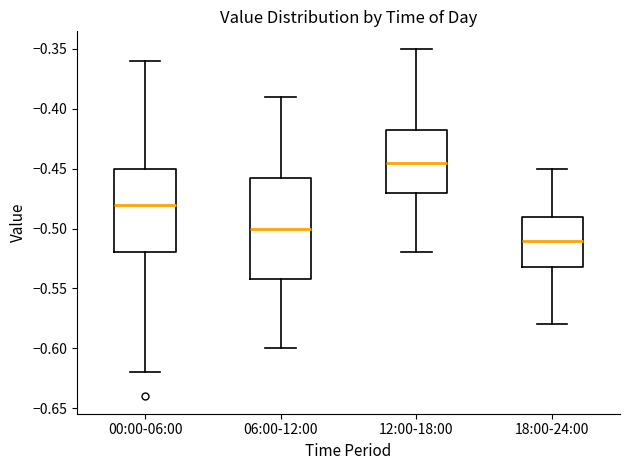

Reading left to right, read every box against the y-axis: the position of its median line, the range the box covers, and the ends of its whiskers. The values are not printed on the chart, so give them approximately, as read against the axis.

00:00-06:00: median -0.480, box -0.520 to -0.450, whiskers -0.620 to -0.360
06:00-12:00: median -0.500, box -0.540 to -0.455, whiskers -0.600 to -0.390
12:00-18:00: median -0.445, box -0.470 to -0.415, whiskers -0.520 to -0.350
18:00-24:00: median -0.510, box -0.530 to -0.490, whiskers -0.580 to -0.450